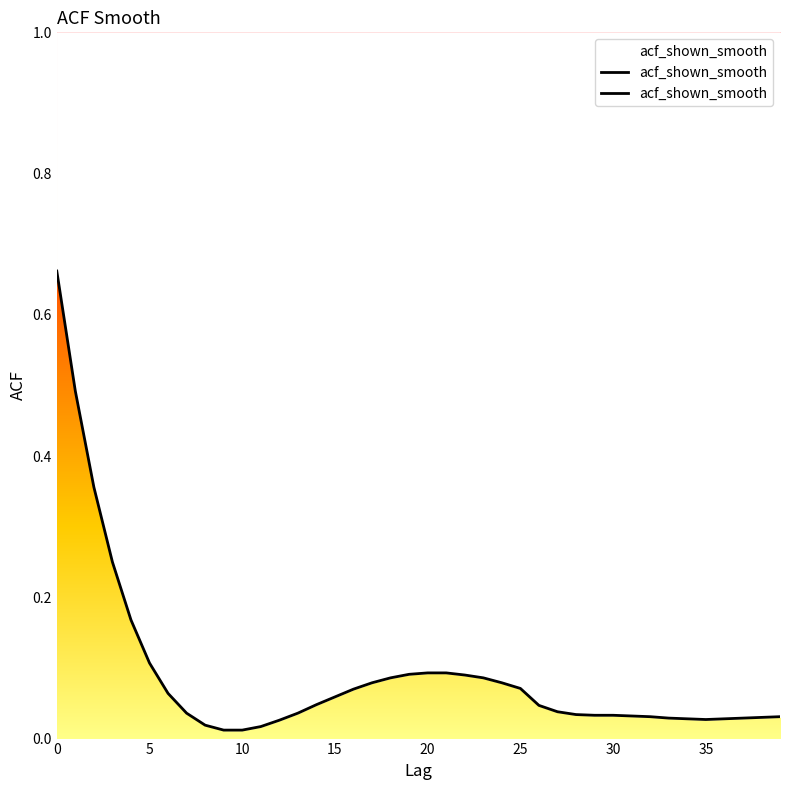

What is the greatest value displayed?

0.7